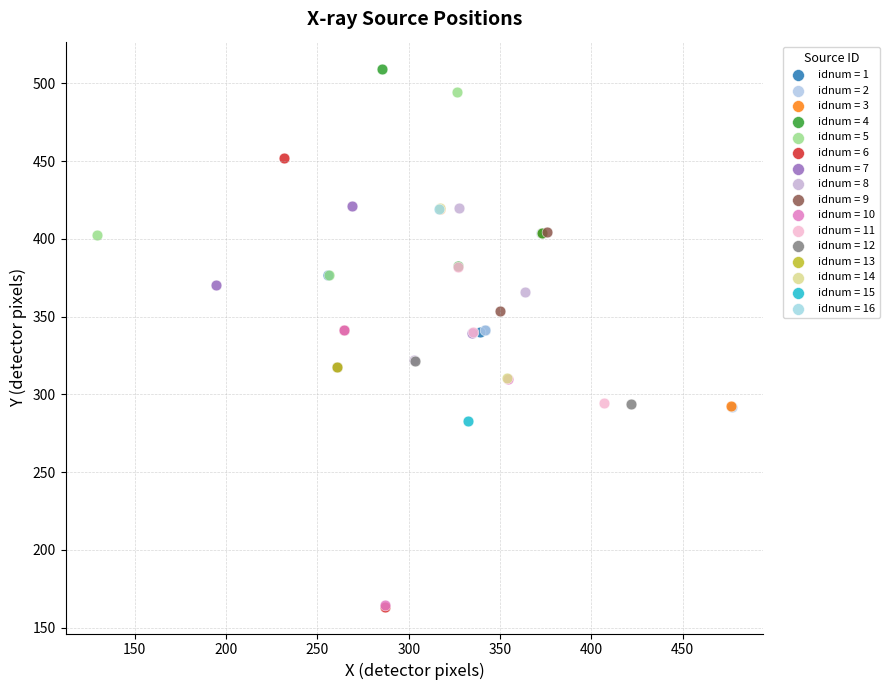

What are all the series names shown in the legend?

idnum = 1, idnum = 2, idnum = 3, idnum = 4, idnum = 5, idnum = 6, idnum = 7, idnum = 8, idnum = 9, idnum = 10, idnum = 11, idnum = 12, idnum = 13, idnum = 14, idnum = 15, idnum = 16